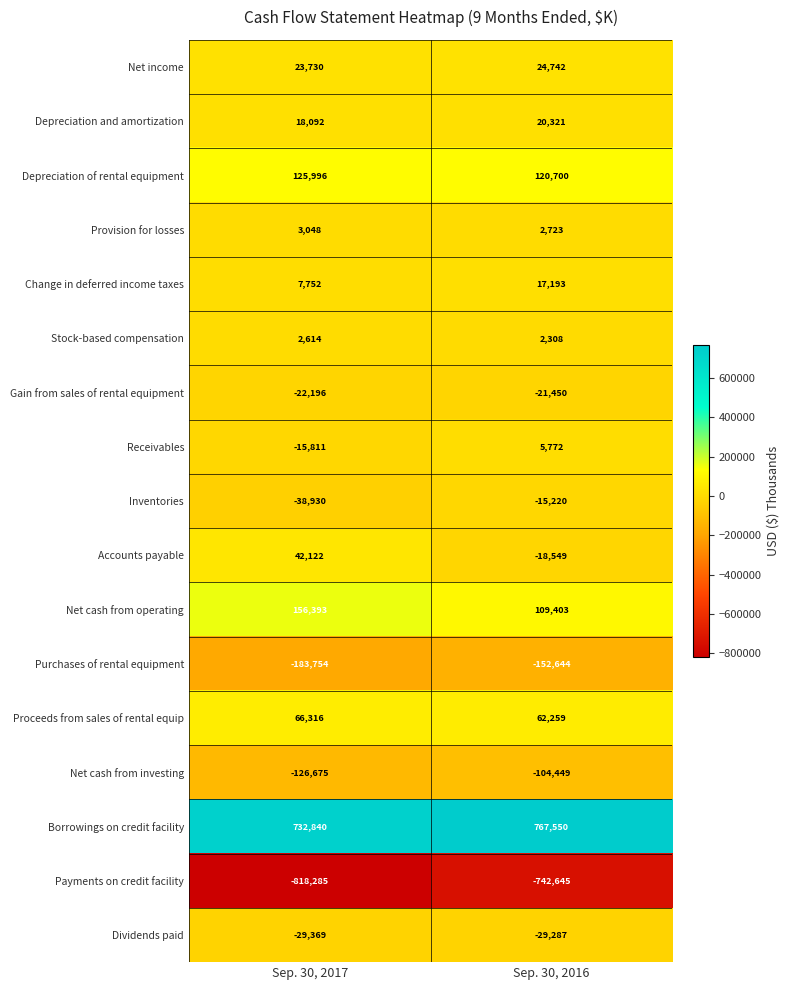

At how many categories does at least one series exceed 273406?

2